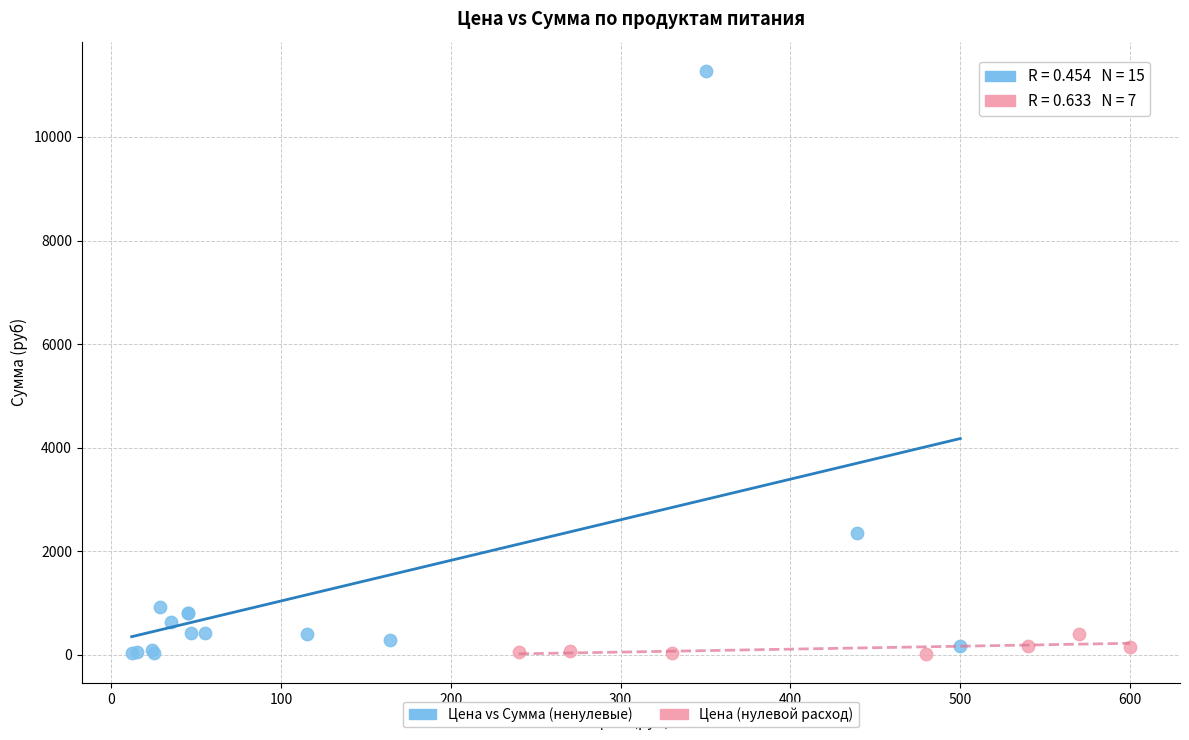

Which series has the largest Y range (max minus min)?

Цена vs Сумма (ненулевые)